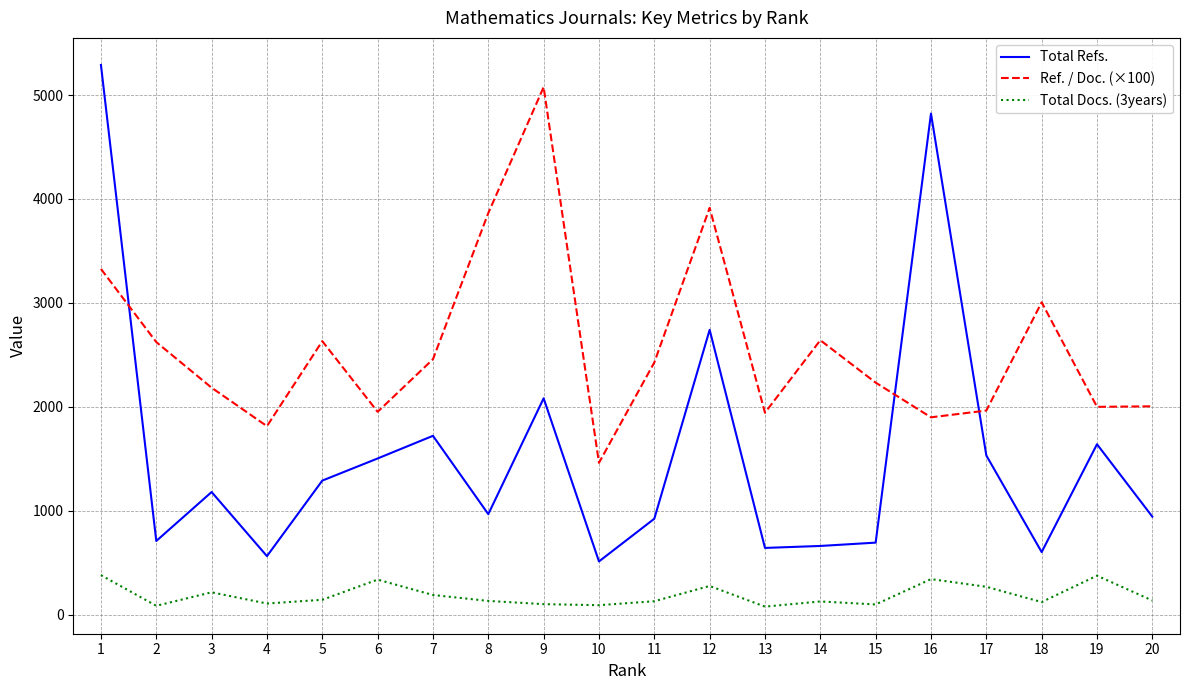

What is the average value of the Ref. / Doc. (×100) series?

2570.3